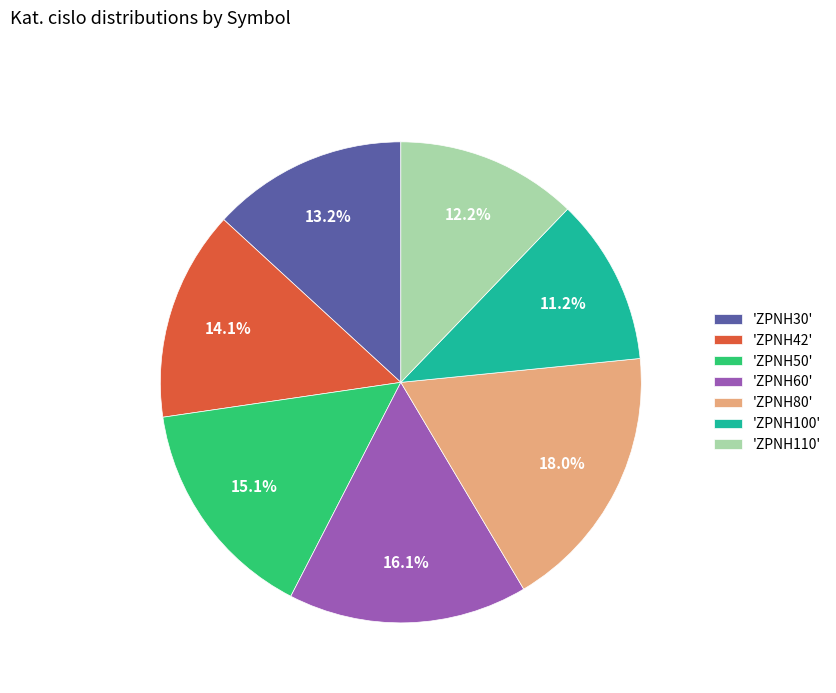

Which category has the smallest portion of the pie?

'ZPNH100'